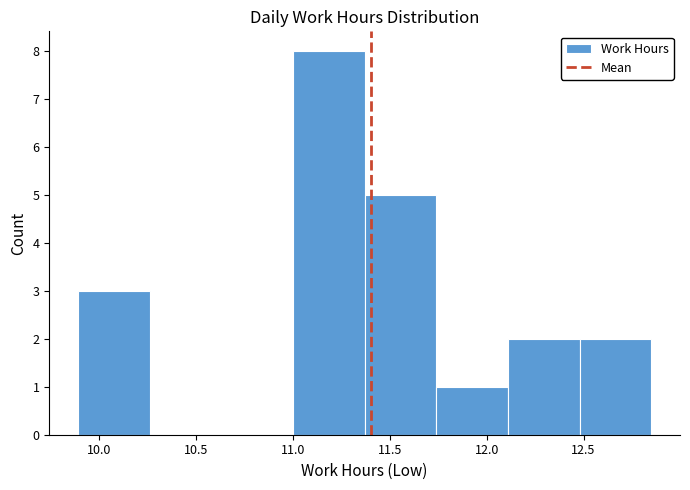

Reading left to right, list every bar in this chart as the range it spans on the x-axis followed by its height. Neither the bar edges nor the heights are printed on the chart, so give them approximately, as read against the axes.

9.89 to 10.26: 3
10.26 to 10.63: 0
10.63 to 11.00: 0
11.00 to 11.37: 8
11.37 to 11.74: 5
11.74 to 12.11: 1
12.11 to 12.48: 2
12.48 to 12.85: 2